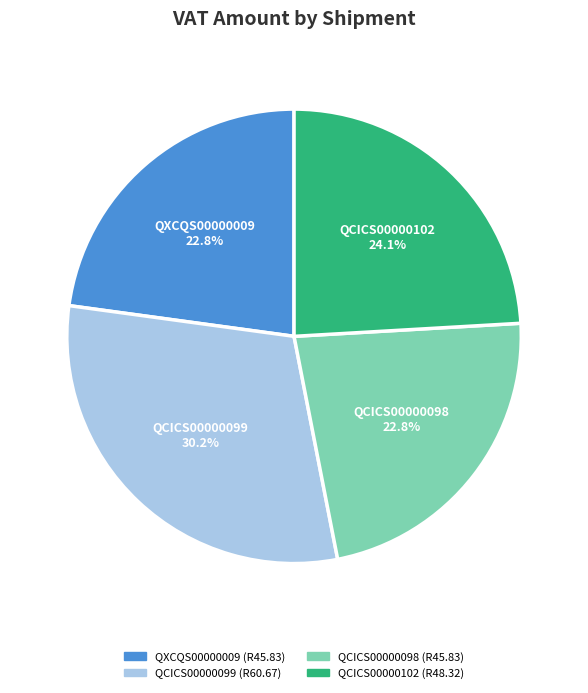

Between QCICS00000098 and QCICS00000099, which is larger?

QCICS00000099